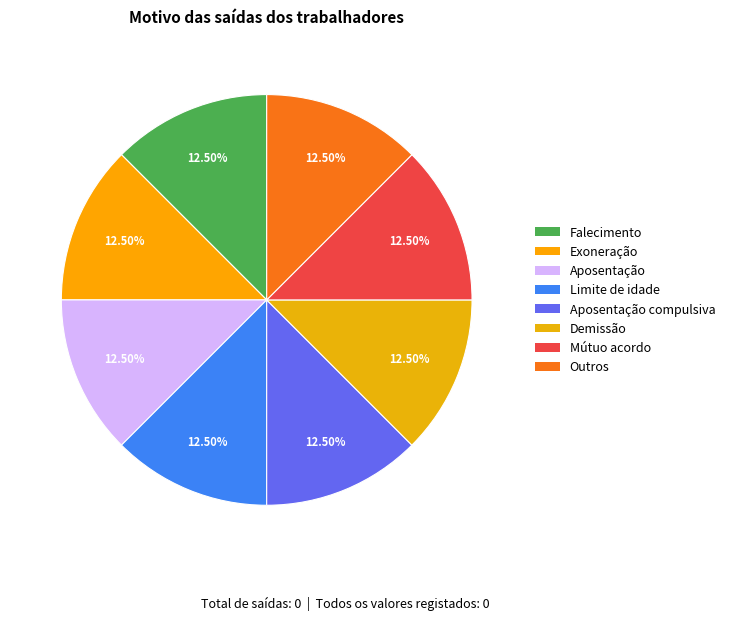

Do Exoneração and Falecimento together represent more than half of the pie?

No